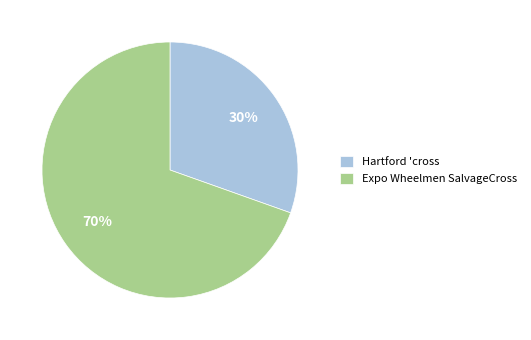

Which category has the smallest portion of the pie?

Hartford 'cross